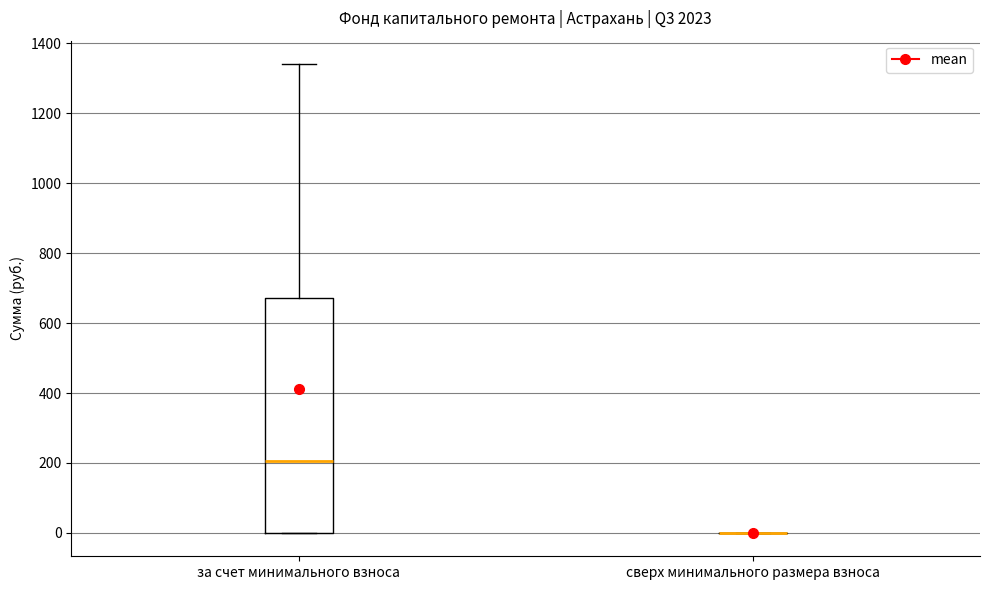

Which box is the tallest, from its lower edge to its upper edge?

за счет минимального взноса